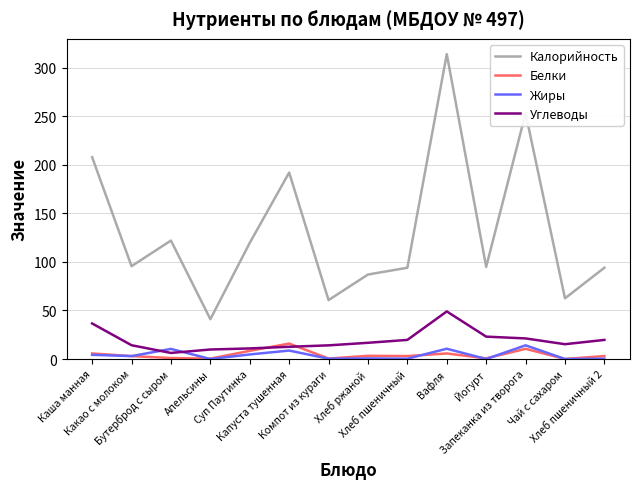

How many intersections are there between Углеводы and Белки?

2